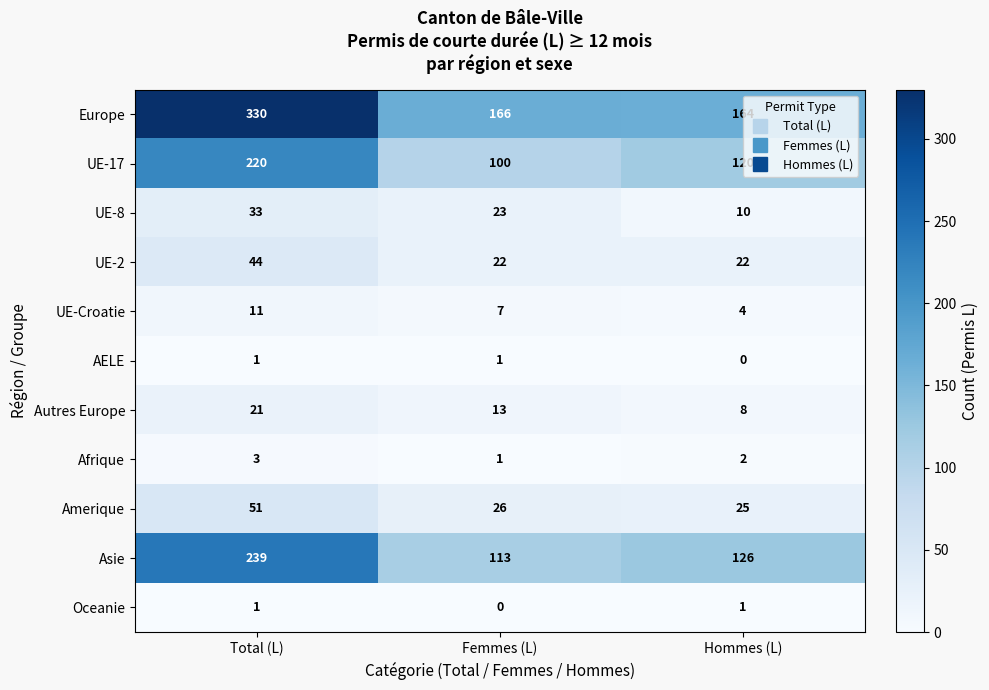

What is the sum of all UE-17 values?

440